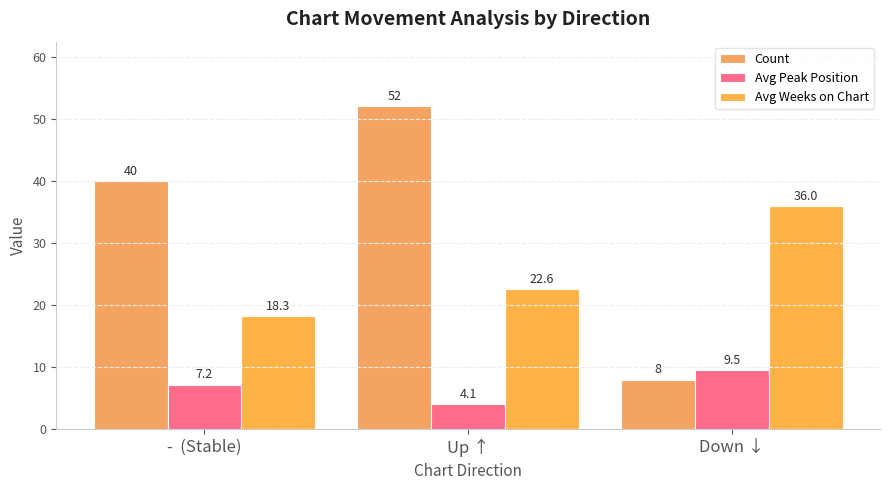

How many values in the Avg Weeks on Chart series exceed 22?

2